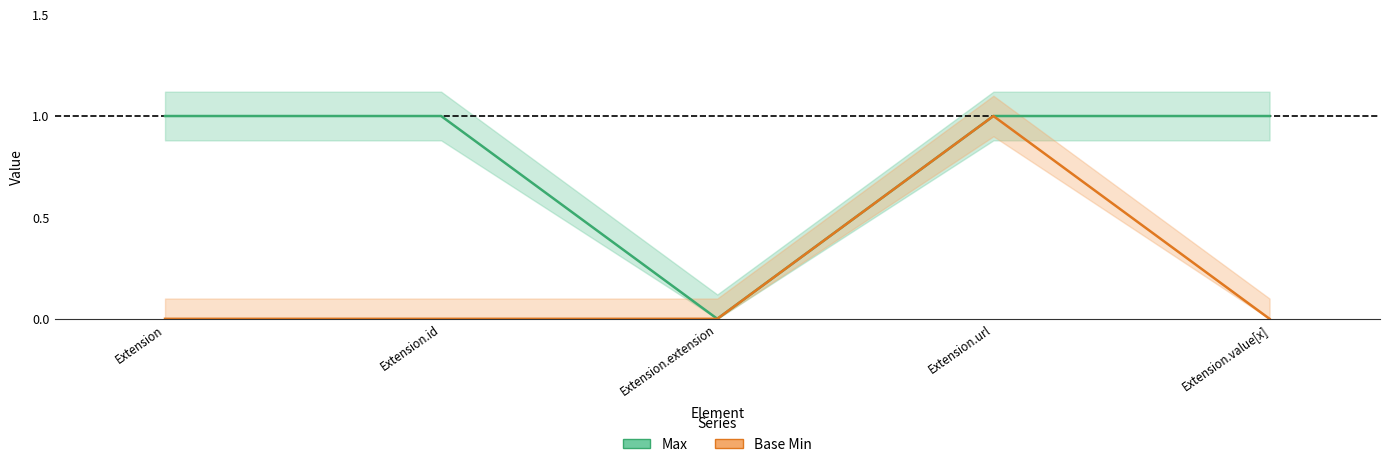

How many lines are shown in the chart?

2